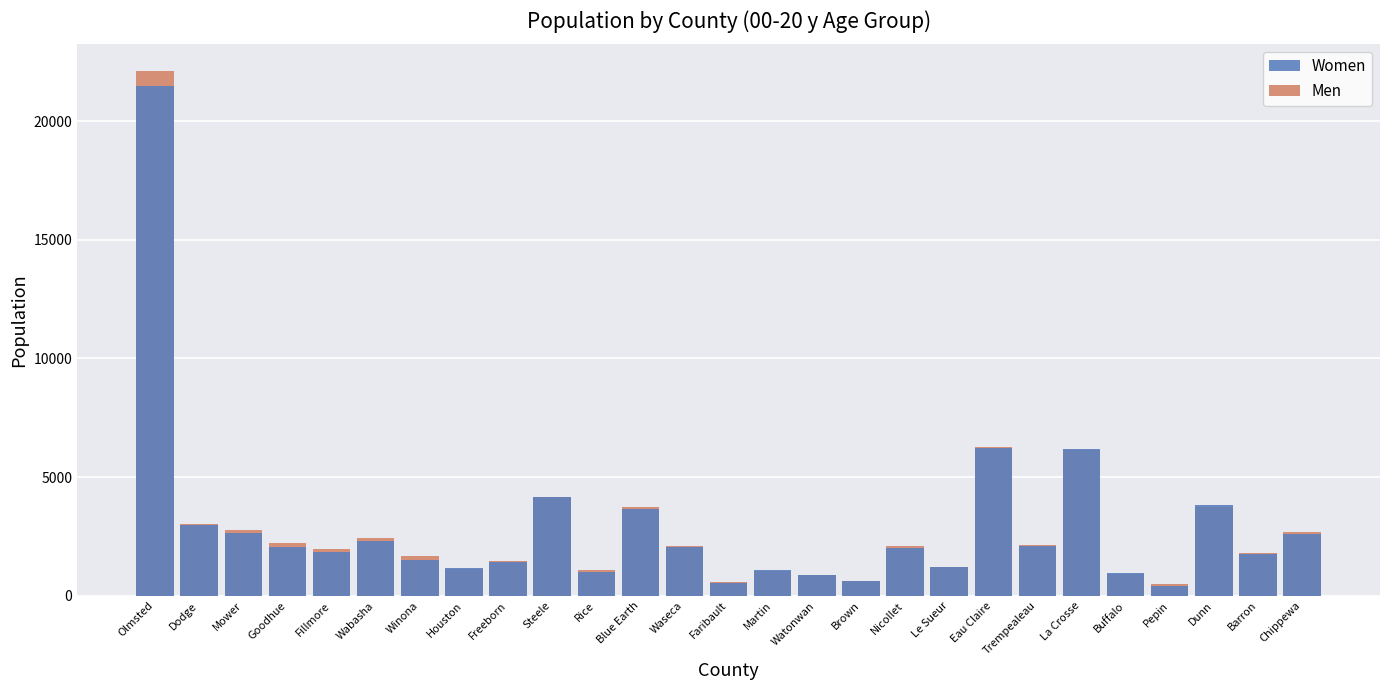

What is the label of the 10th bar from the right?

Nicollet